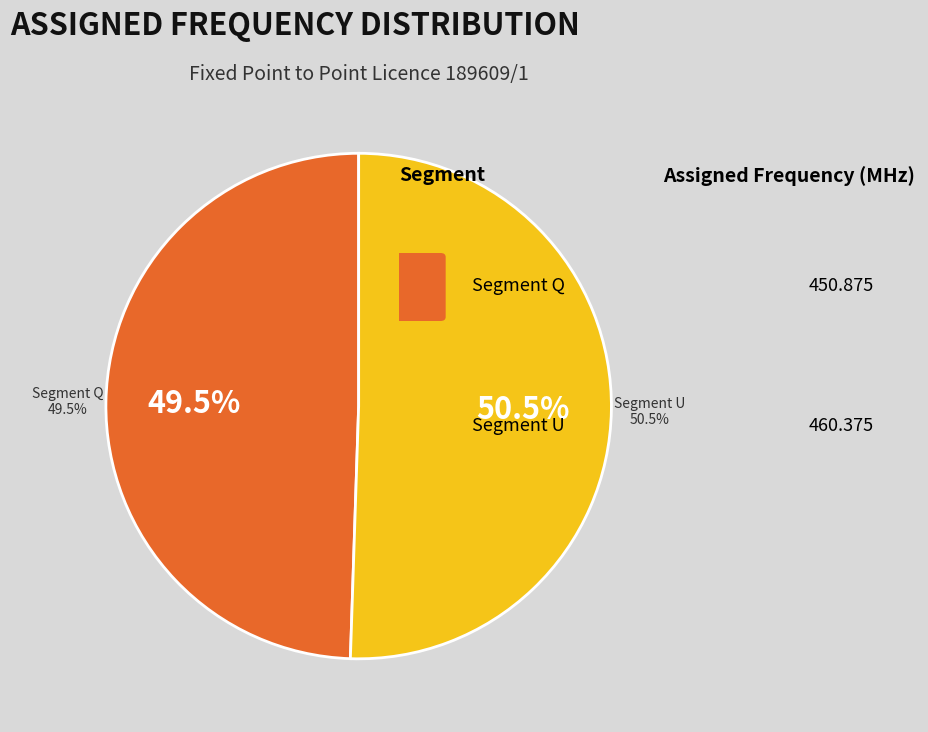

What is the change in value from Q to U?

+9.5